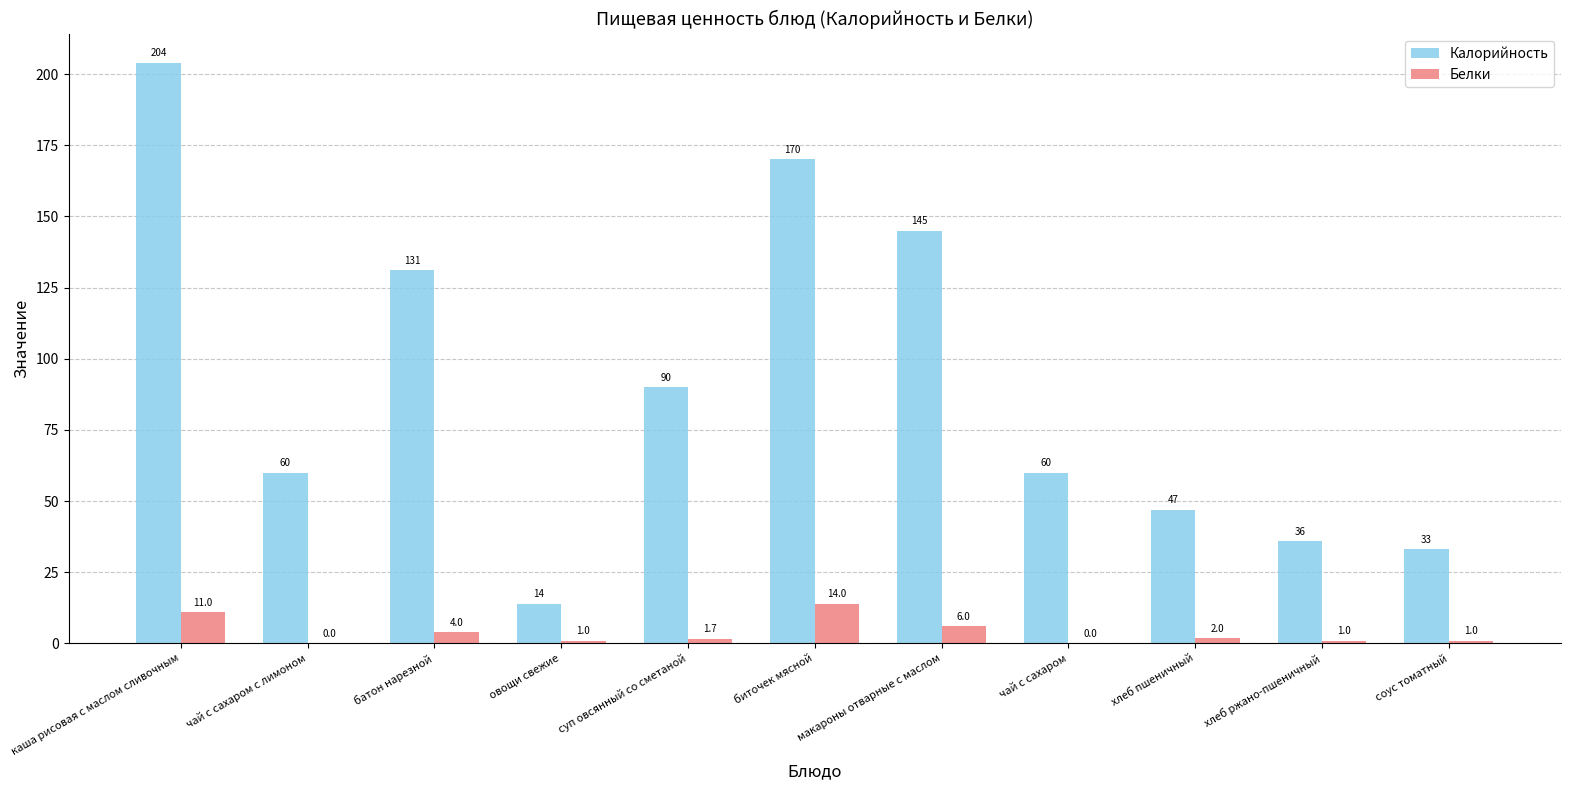

Which series has the largest range (max minus min)?

Калорийность